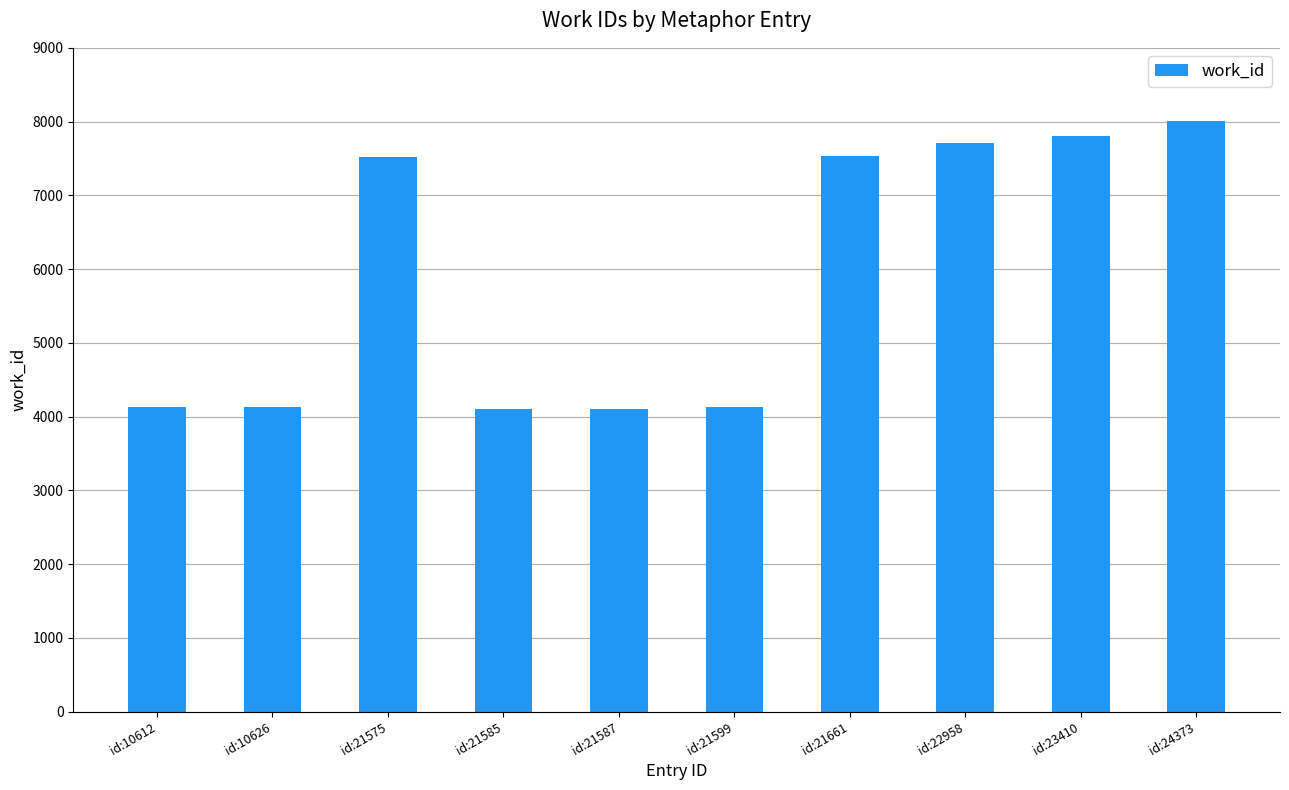

How many bars are there in total?

10